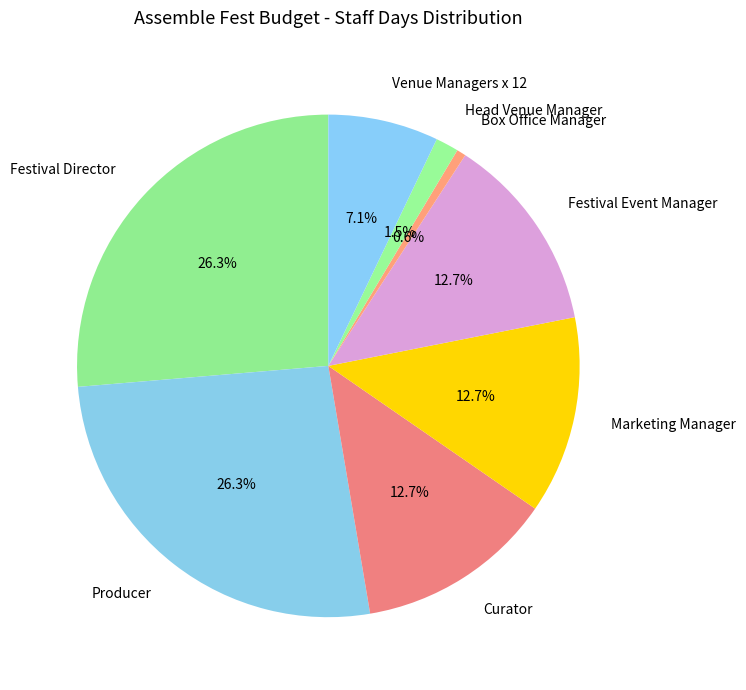

What percentage is the Venue Managers x 12 slice, to the nearest percent?

7%